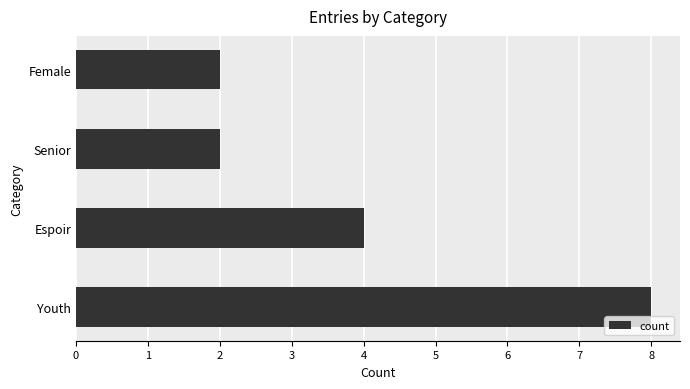

How many values are below 4?

2